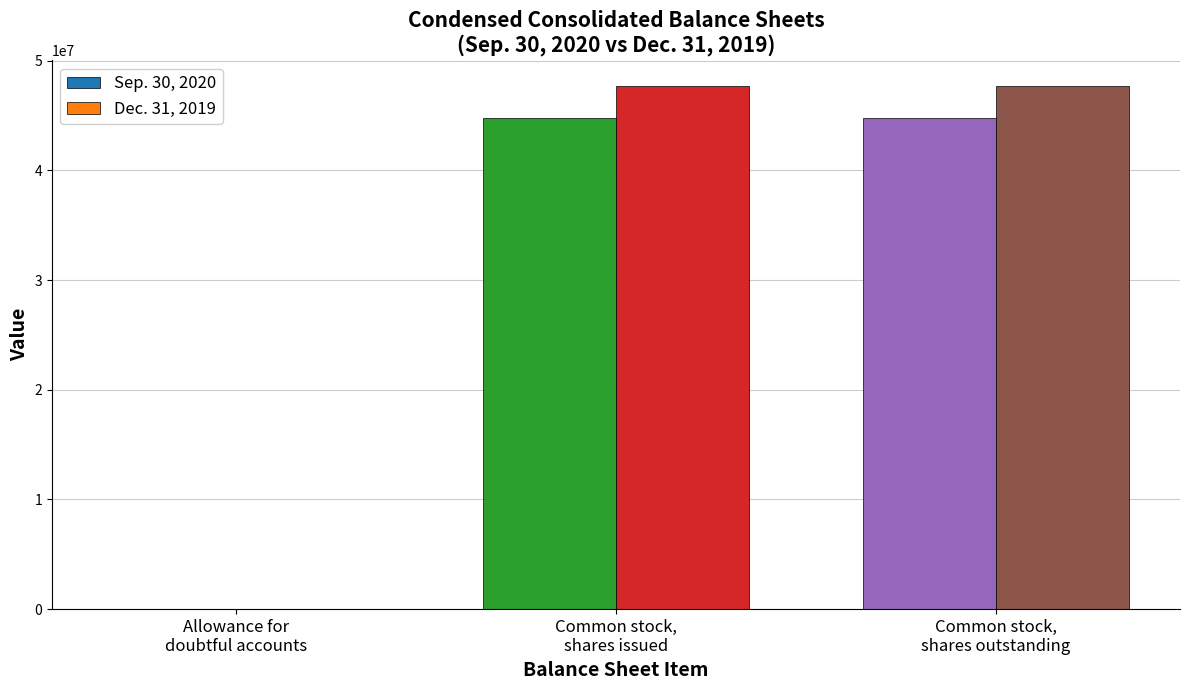

At how many categories does at least one series exceed 29897447?

2